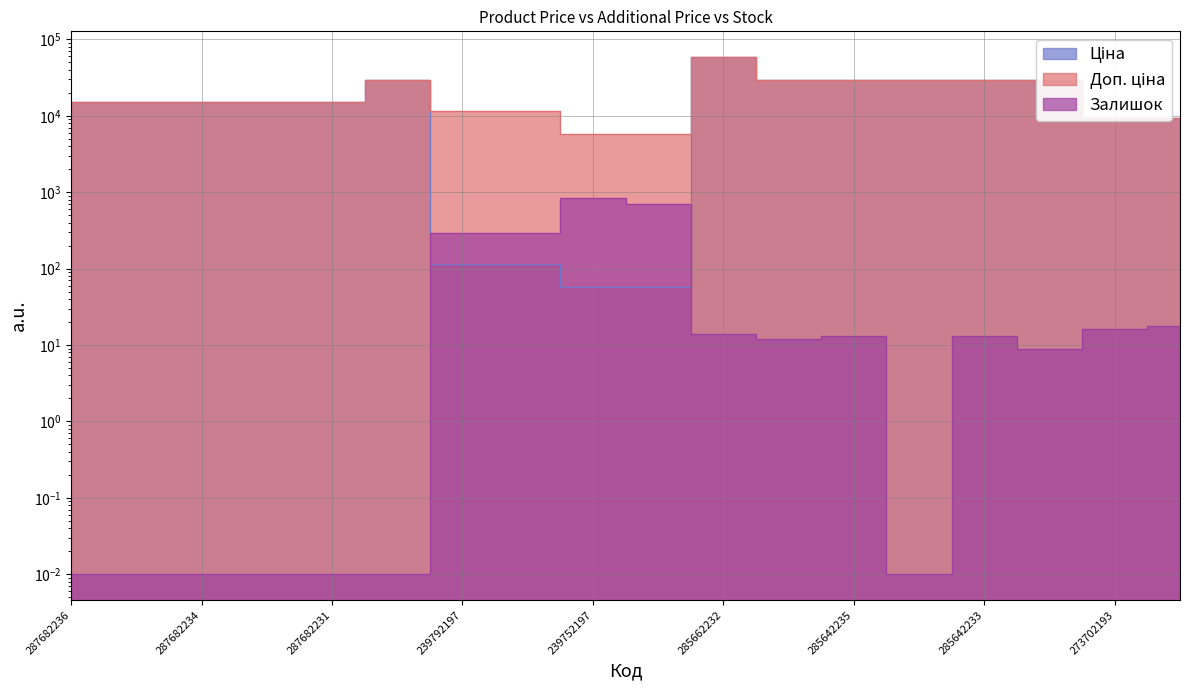

List the series in order of their peak value, lowest first.

Залишок, Ціна, Доп. ціна